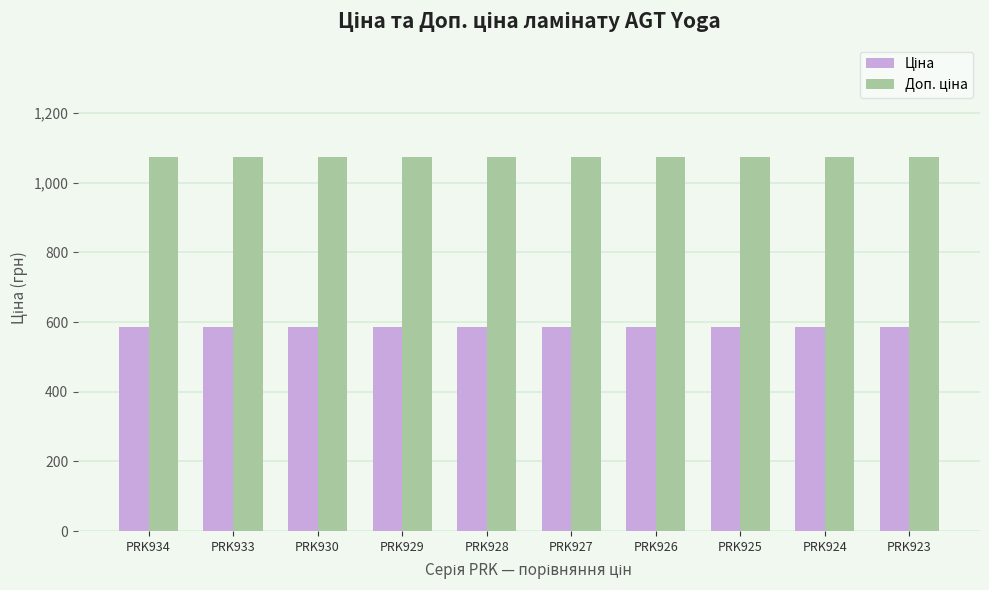

What is the total value across all series at PRK933?

1659.4